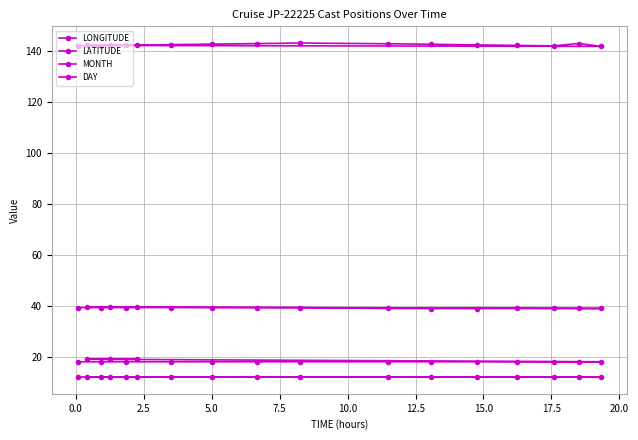

Does the chart display data point markers on the line(s)?

Yes